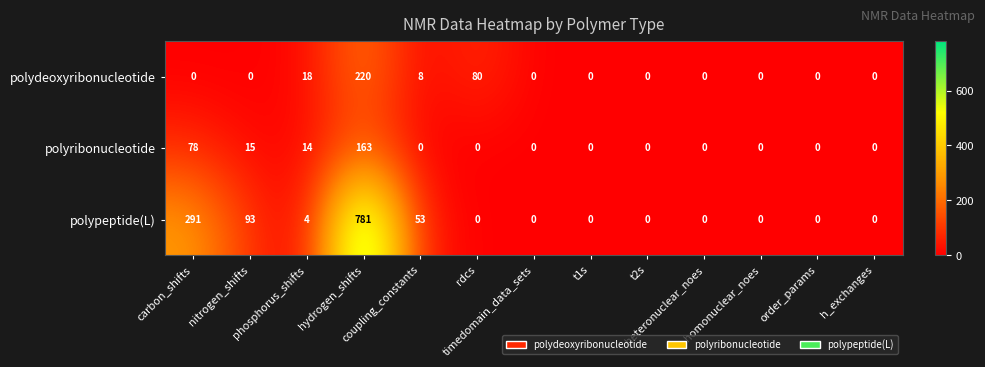

What is the sum of all polypeptide(L) values?

1222